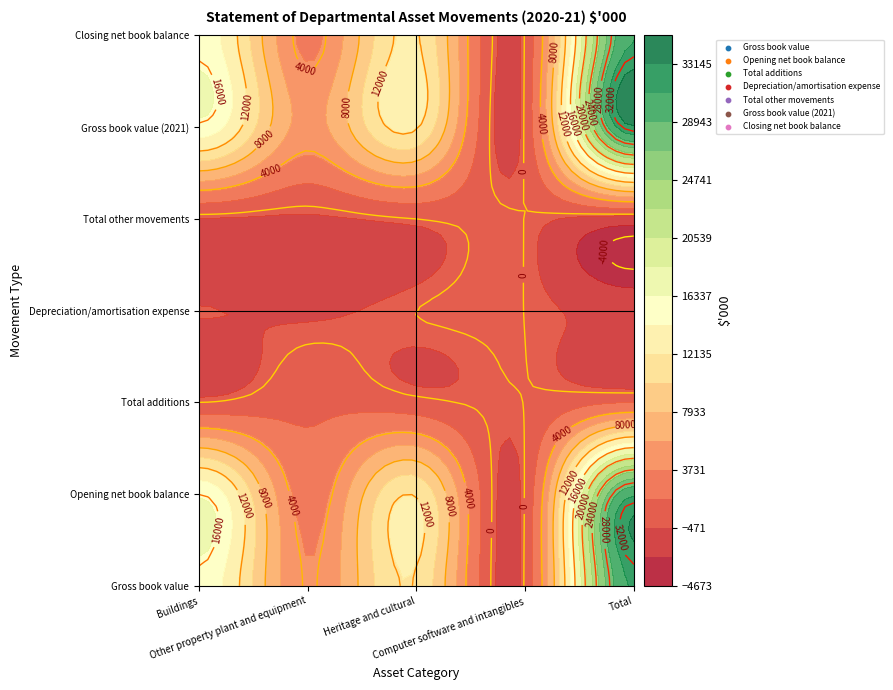

List the labels in order of Total other movements value, largest first.

Heritage and cultural, Computer software and intangibles, Buildings, Other property plant and equipment, Total